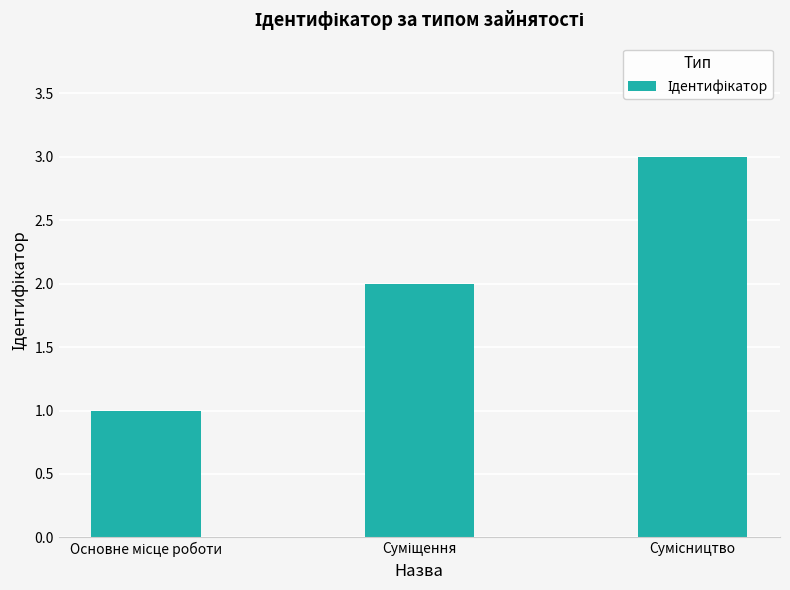

What is the maximum value shown in the chart?

3